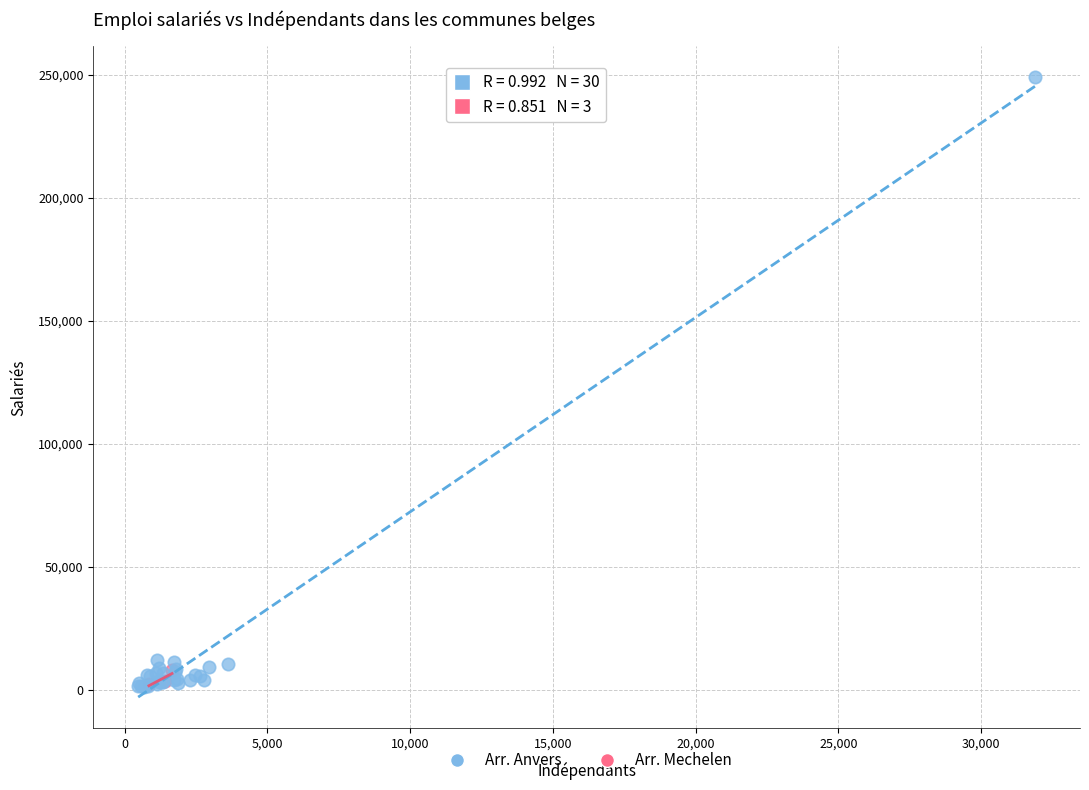

Which series has the widest spread of Y values?

Arr. Anvers